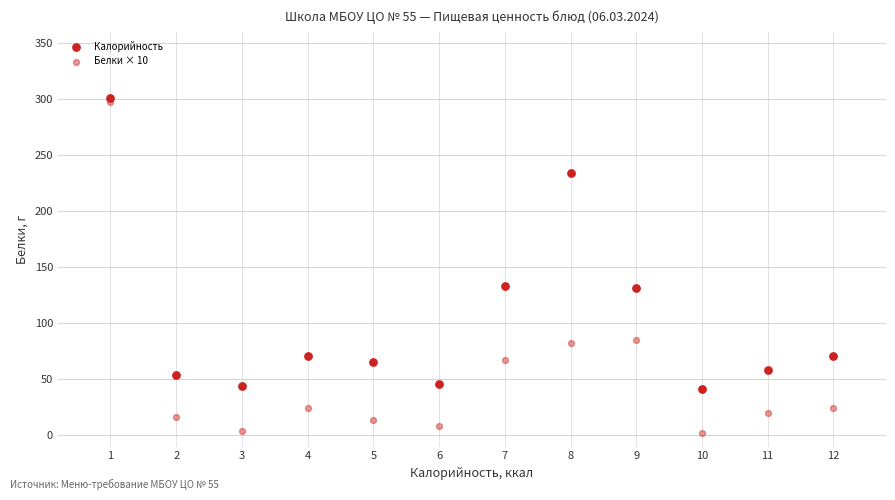

How many data points are displayed?

24